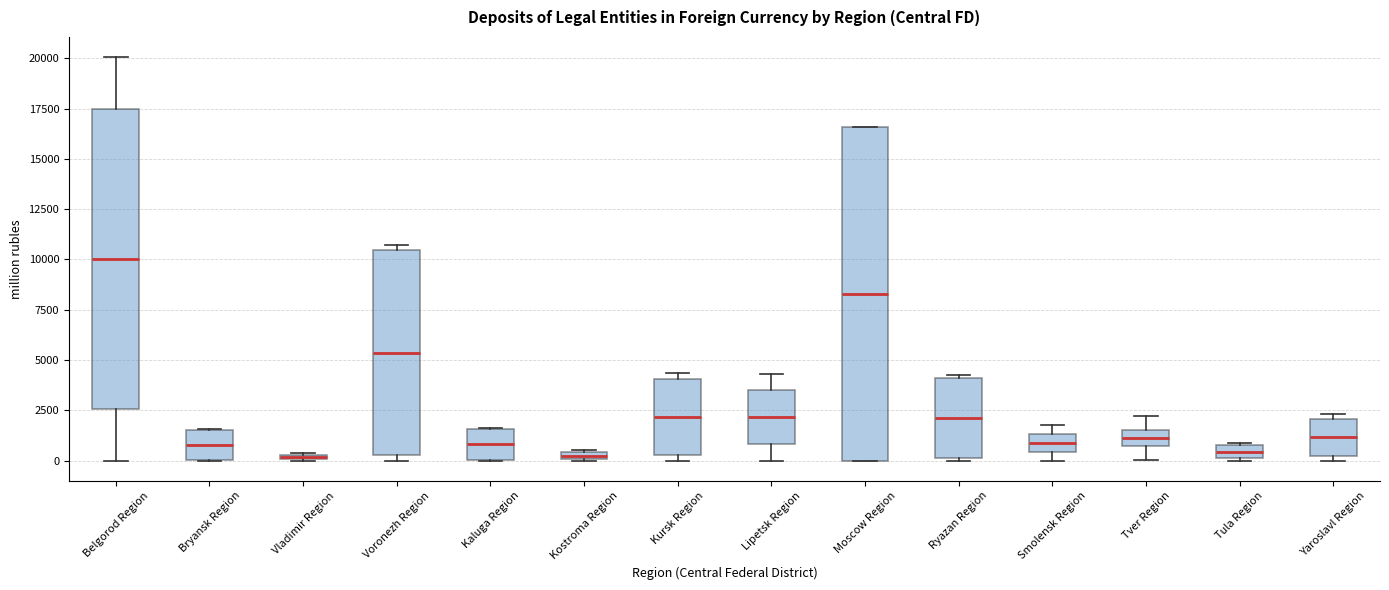

Which box is the tallest, from its lower edge to its upper edge?

Moscow Region